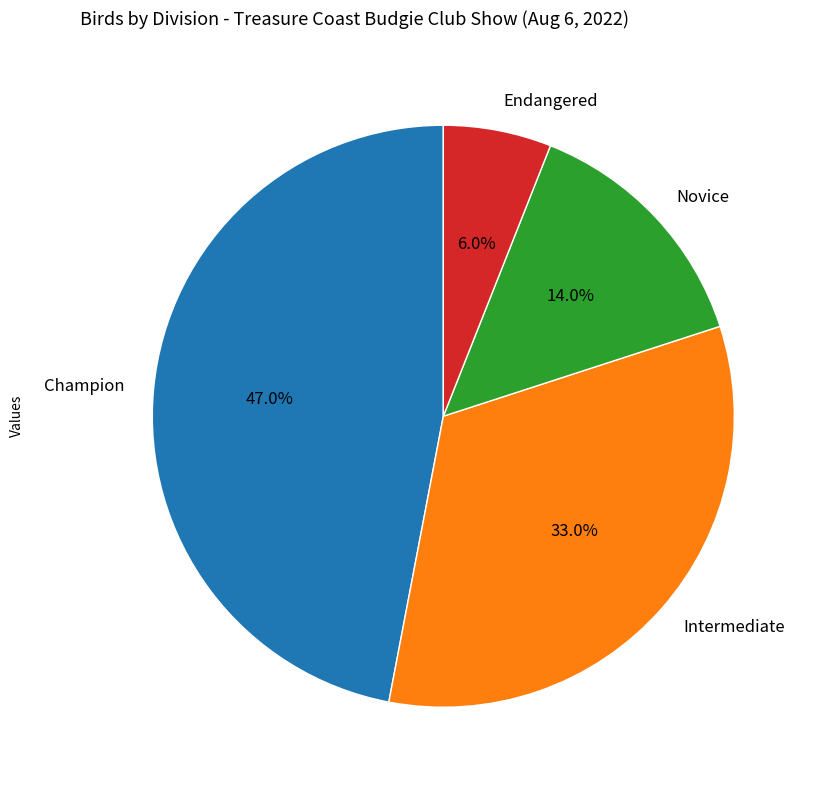

Does Endangered represent more than half of the total?

No